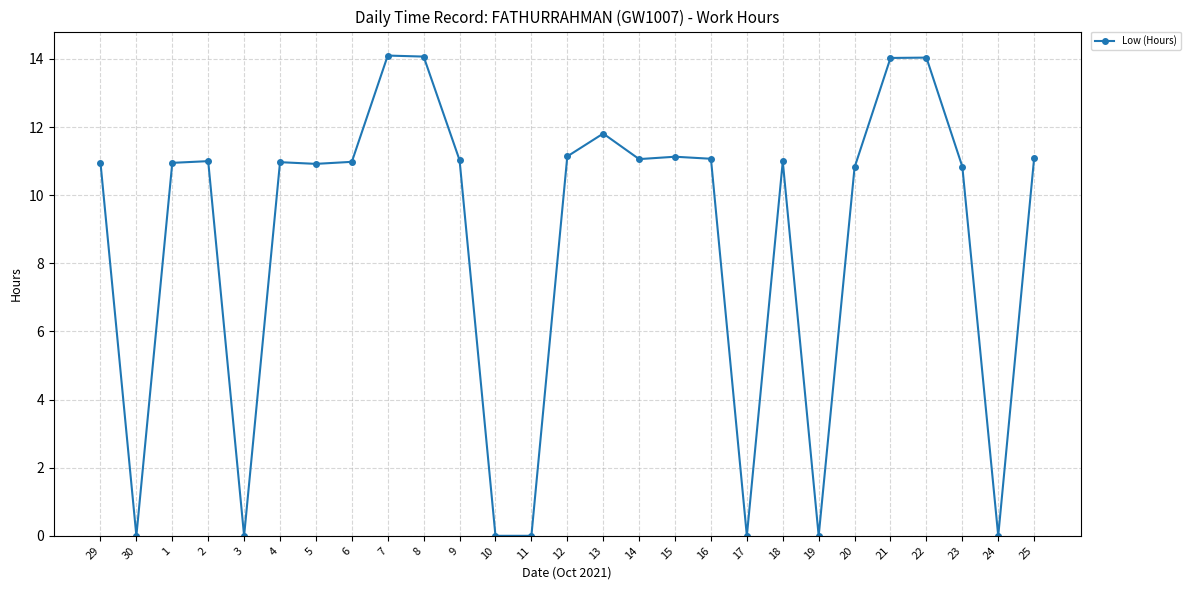

Count the number of data series in this chart.

1